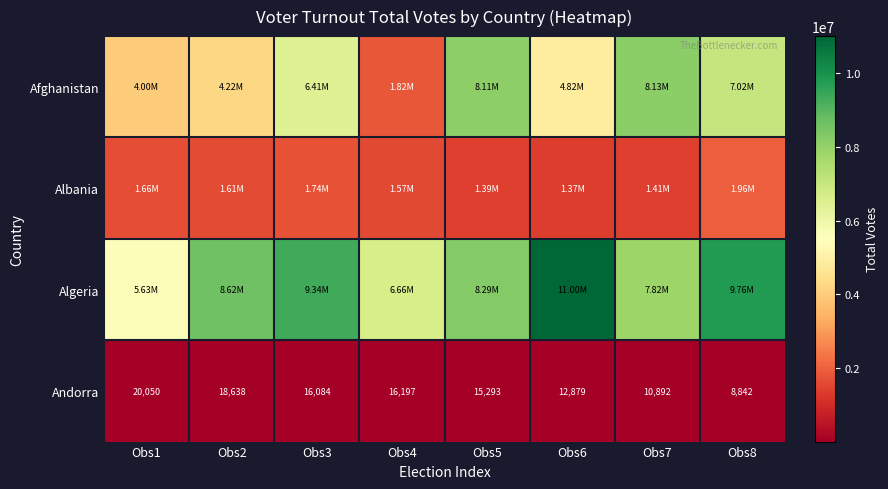

List the labels in order of Andorra value, largest first.

Obs1, Obs2, Obs4, Obs3, Obs5, Obs6, Obs7, Obs8